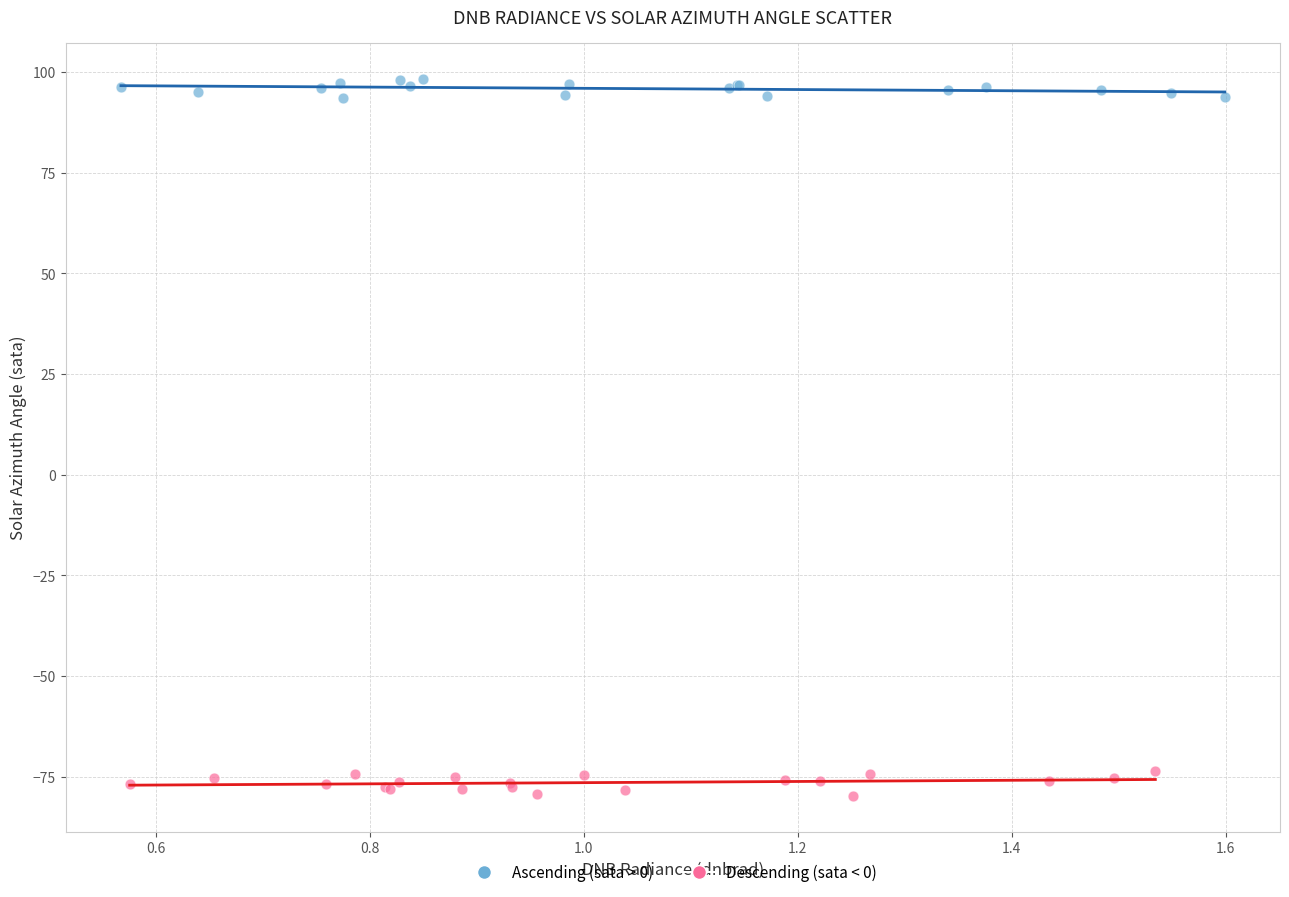

Which series contains the highest Y value?

Ascending (sata > 0)